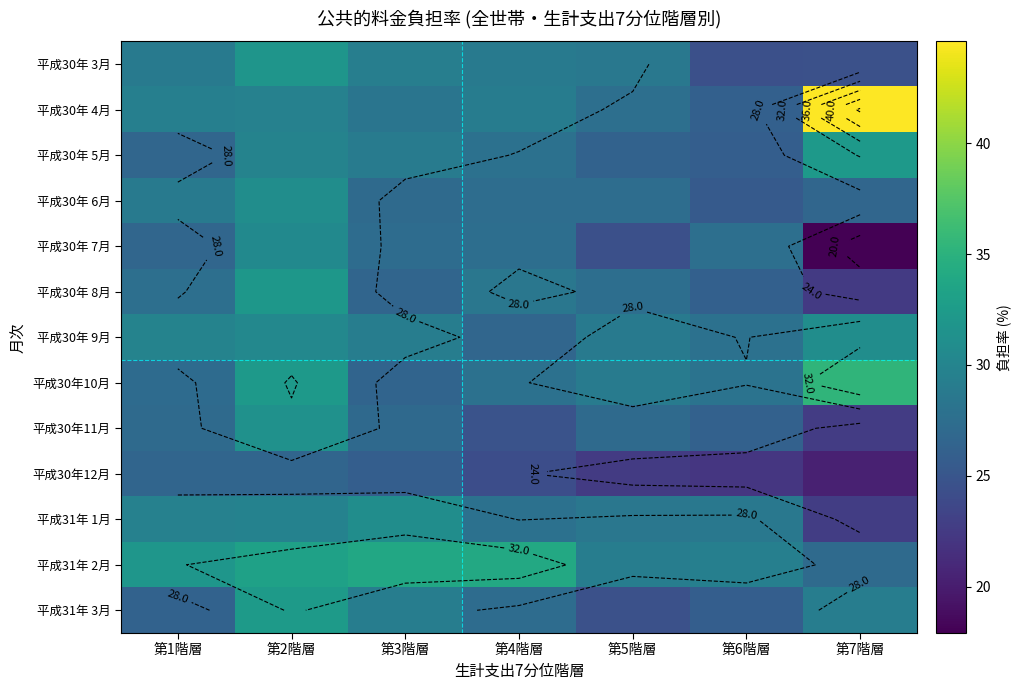

What is the spread (max minus min) of values at 第5階層?

6.7